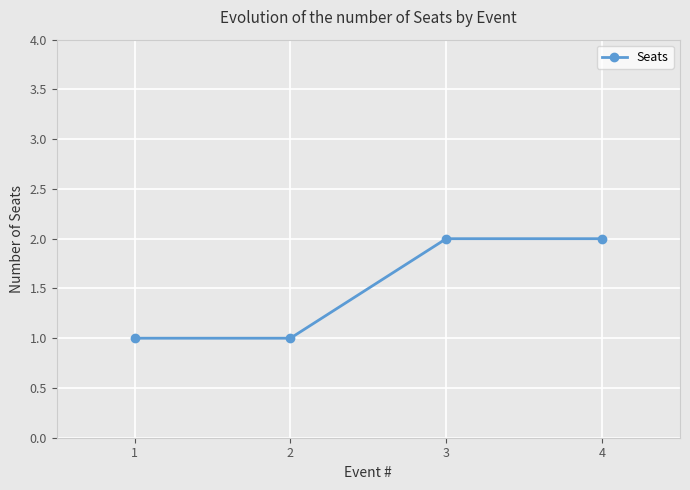

The value at 1 is 1. True or false?

True